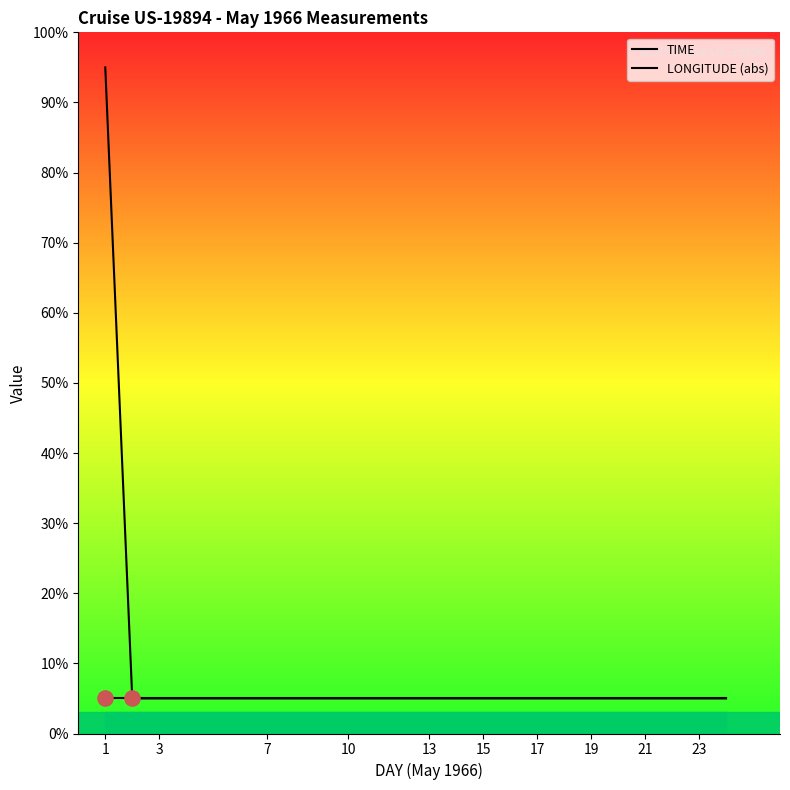

Which series reaches the maximum Y coordinate?

TIME